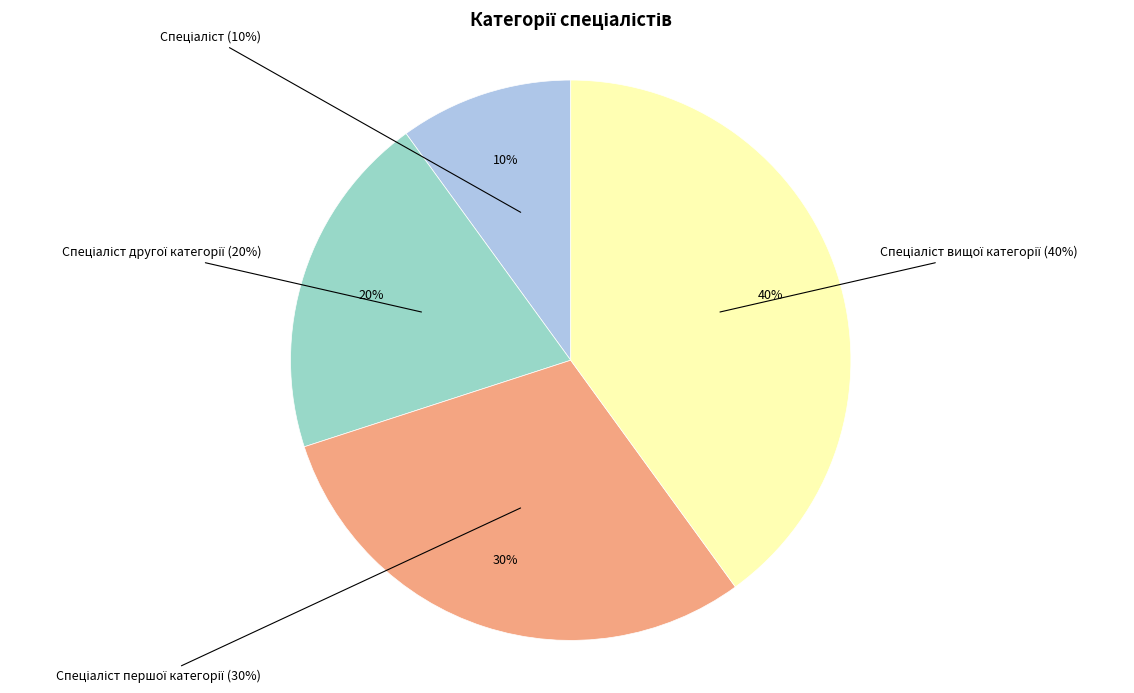

Is it true that Спеціаліст вищої категорії is 40% of the pie?

True